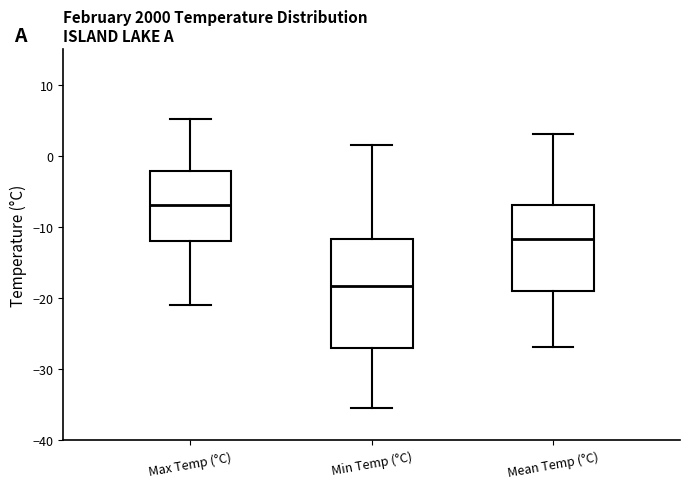

Reading left to right, read every box against the y-axis: the position of its median line, the range the box covers, and the ends of its whiskers. The values are not printed on the chart, so give them approximately, as read against the axis.

Max Temp (°C): median -7, box -12 to -2, whiskers -21 to 5
Min Temp (°C): median -18, box -27 to -12, whiskers -35 to 2
Mean Temp (°C): median -12, box -19 to -7, whiskers -27 to 3